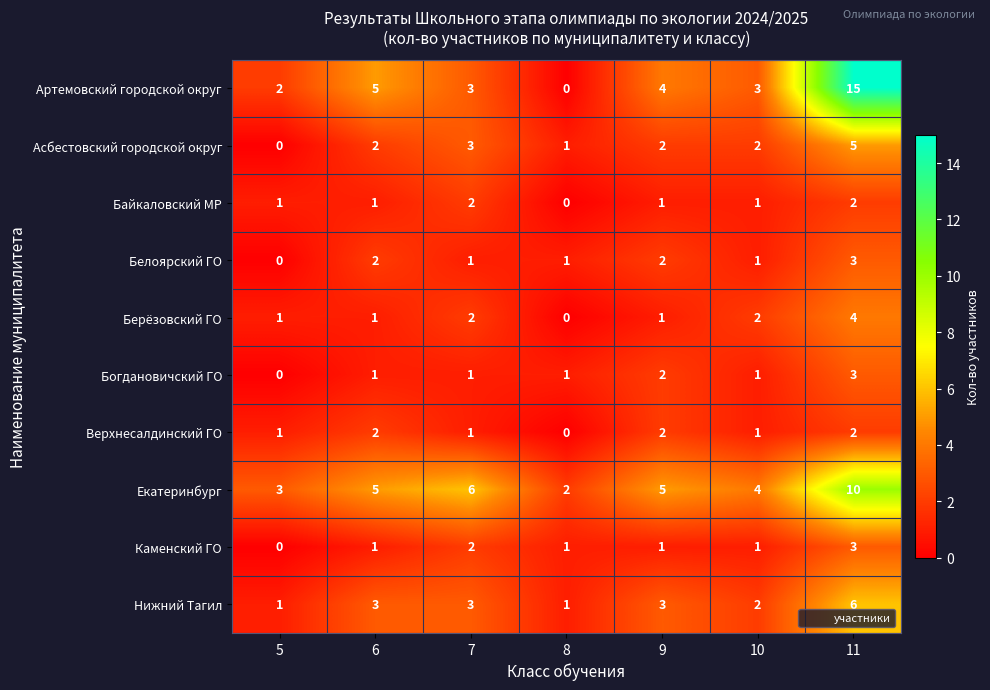

Which series changed the most between 8 and 10?

Артемовский городской округ